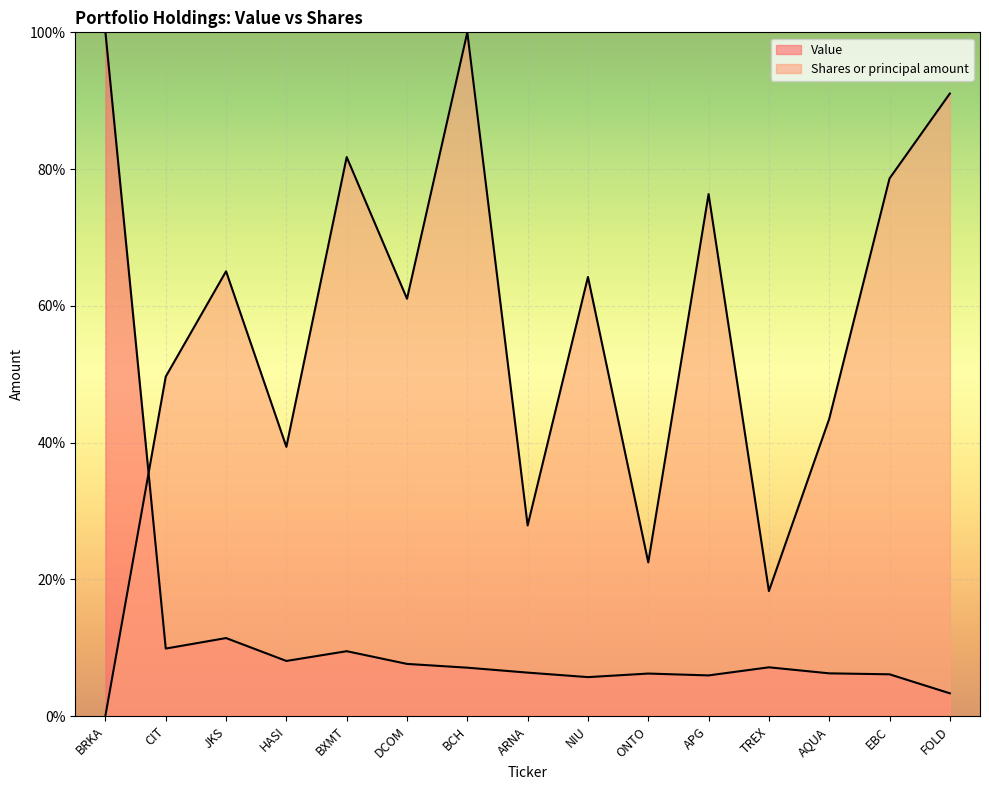

At which label does Shares or principal amount reach its minimum?

BRKA